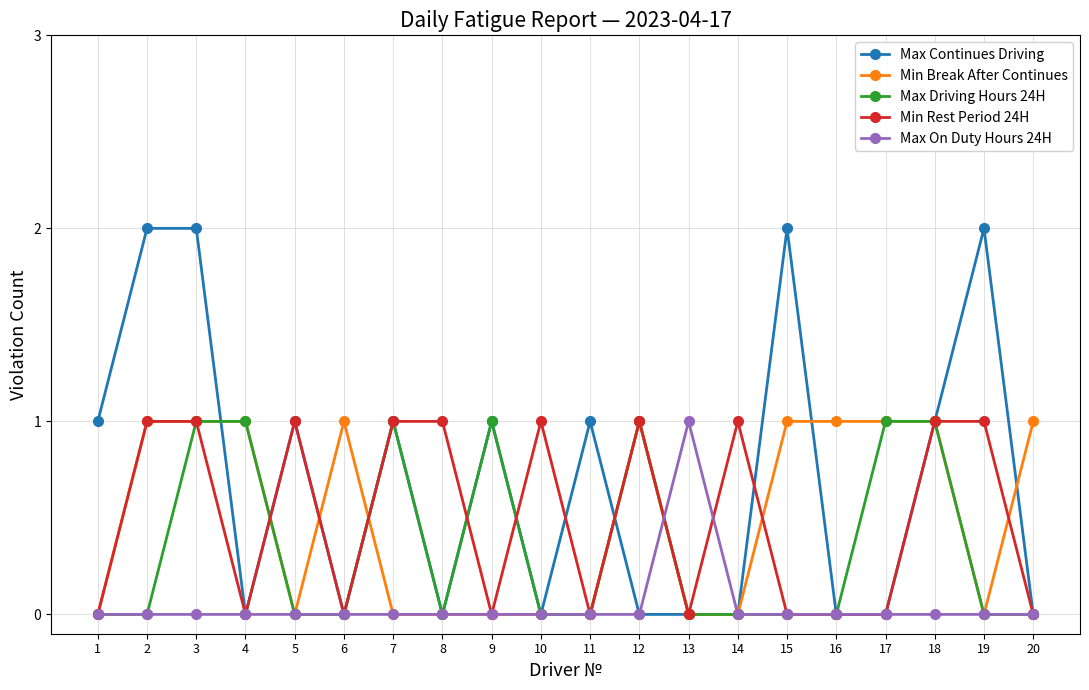

At which category does Max Continues Driving reach its first local valley?

4